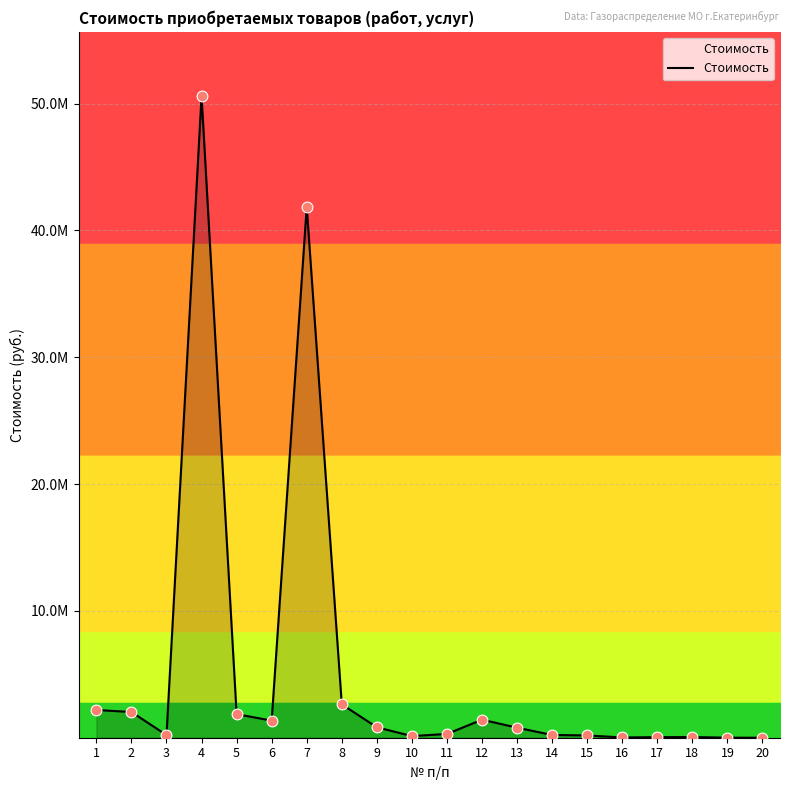

What is the change in value from 4 to 11?

-50302480.0